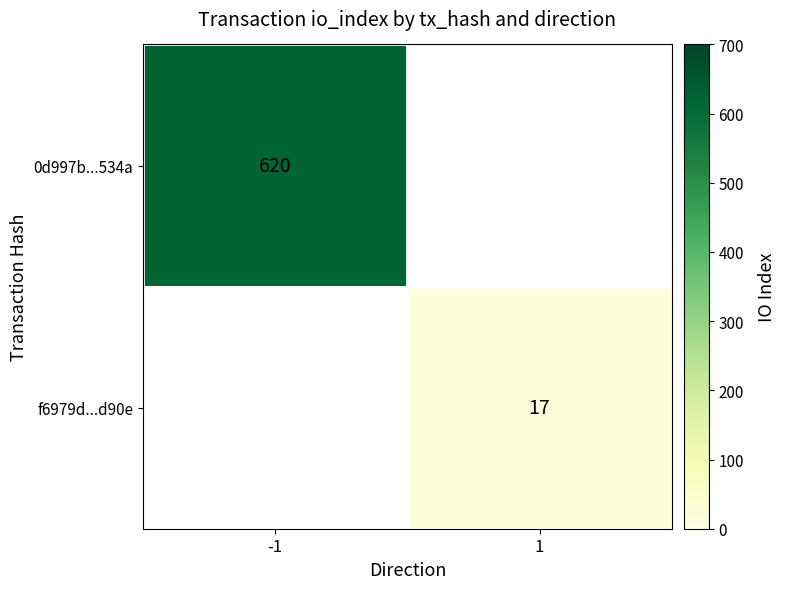

Between 1 and -1, which is larger?

-1